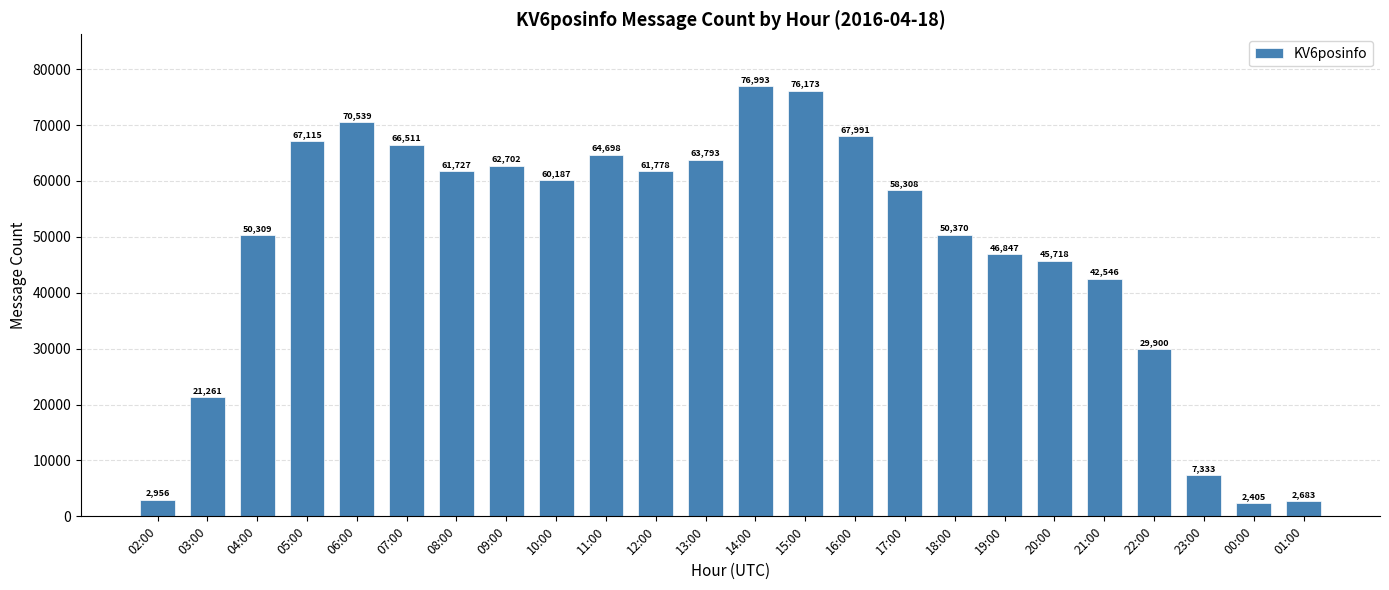

What is the label of the 18th bar from the right?

08:00